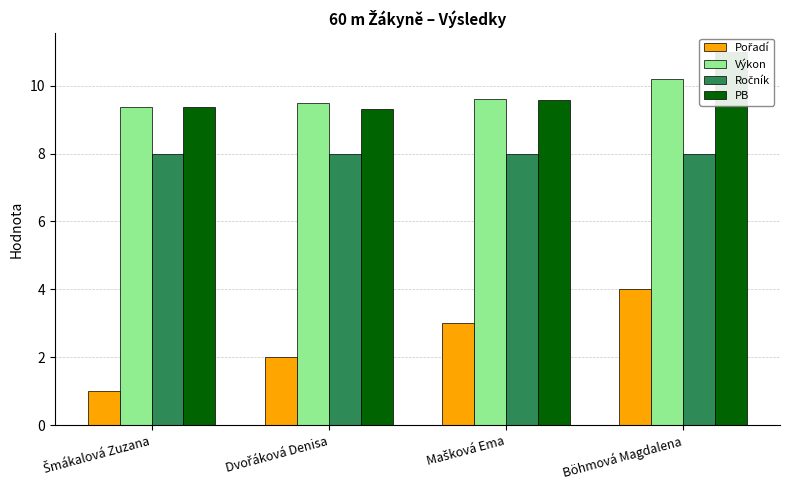

What position from the left is Mašková Ema?

3